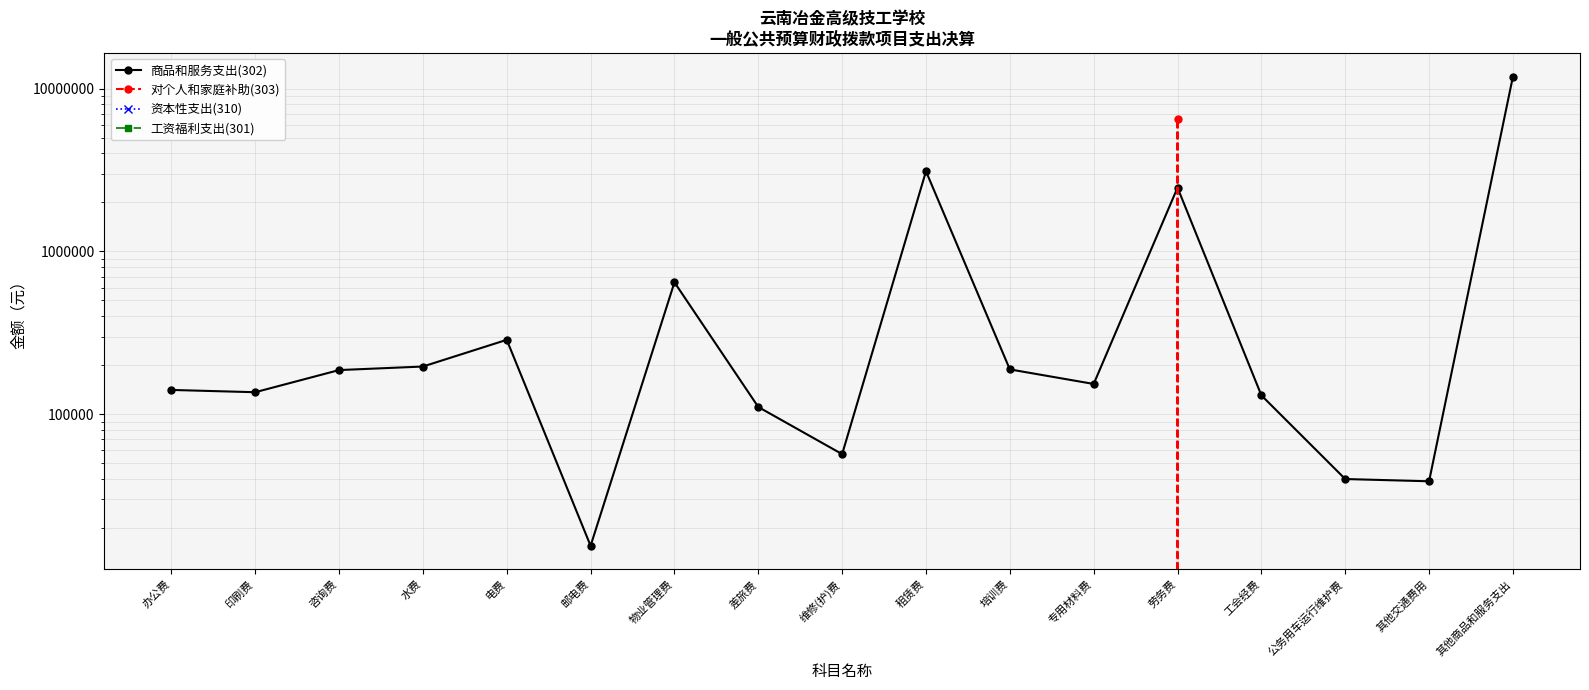

The value of 资本性支出(310) at 印刷费 is 0.0. True or false?

True